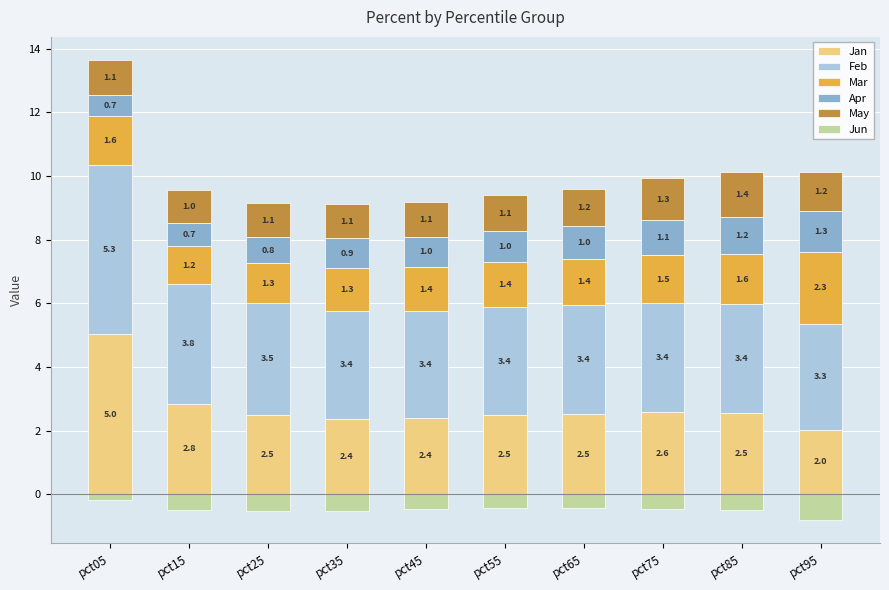

The value of Feb at pct45 is 5.4. True or false?

False